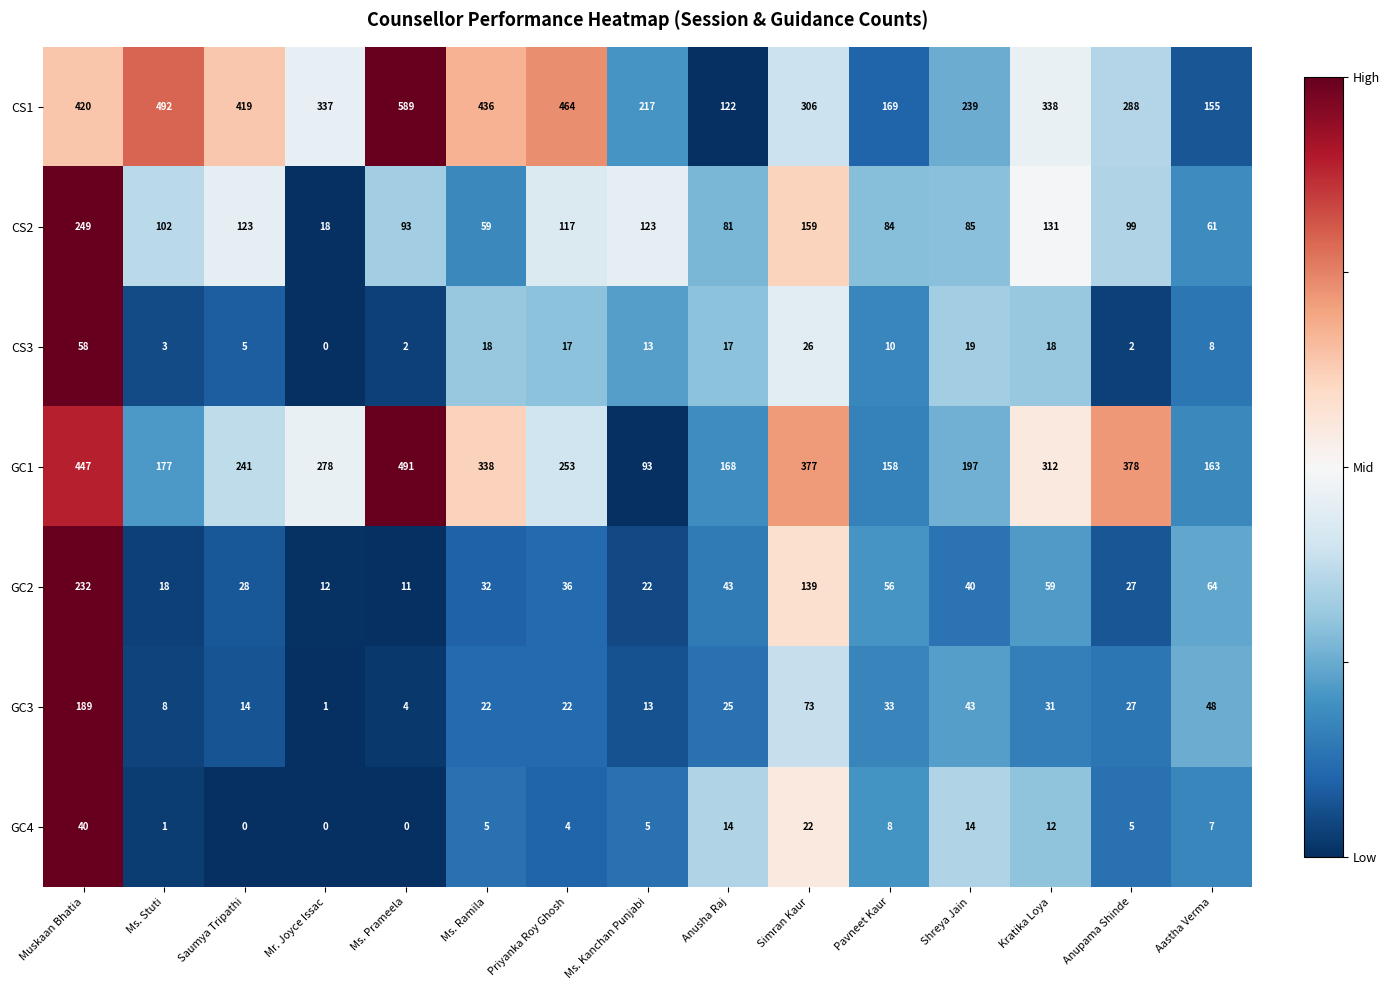

Which series changed the most between Ms. Ramila and Ms. Kanchan Punjabi?

GC1